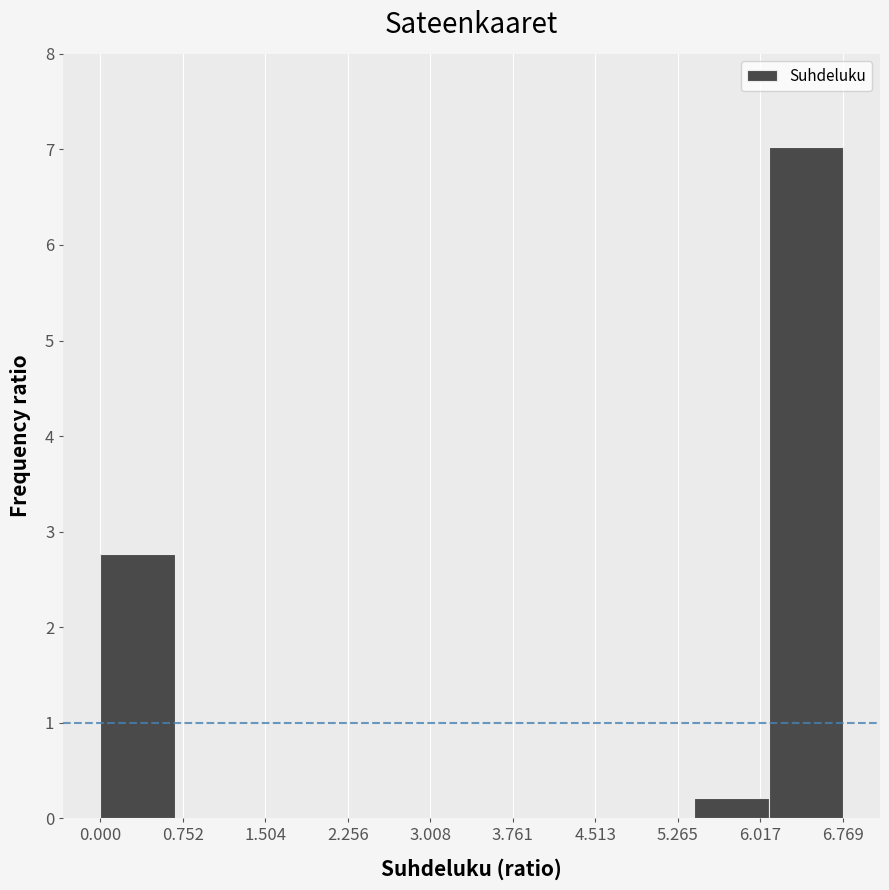

How tall is the bar that spans 5.4 to 6.1 on the x-axis? Neither the bar edges nor the heights are printed on the chart, so give them approximately, as read against the axes.

0.2